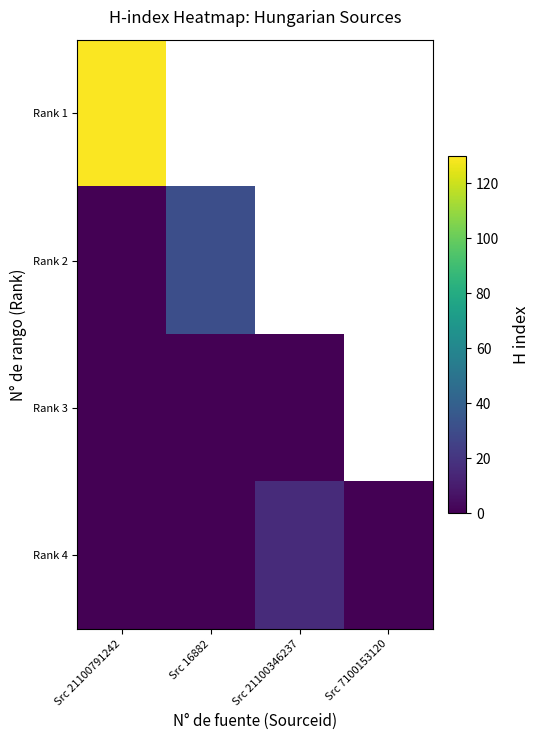

How many series are shown in this chart?

4